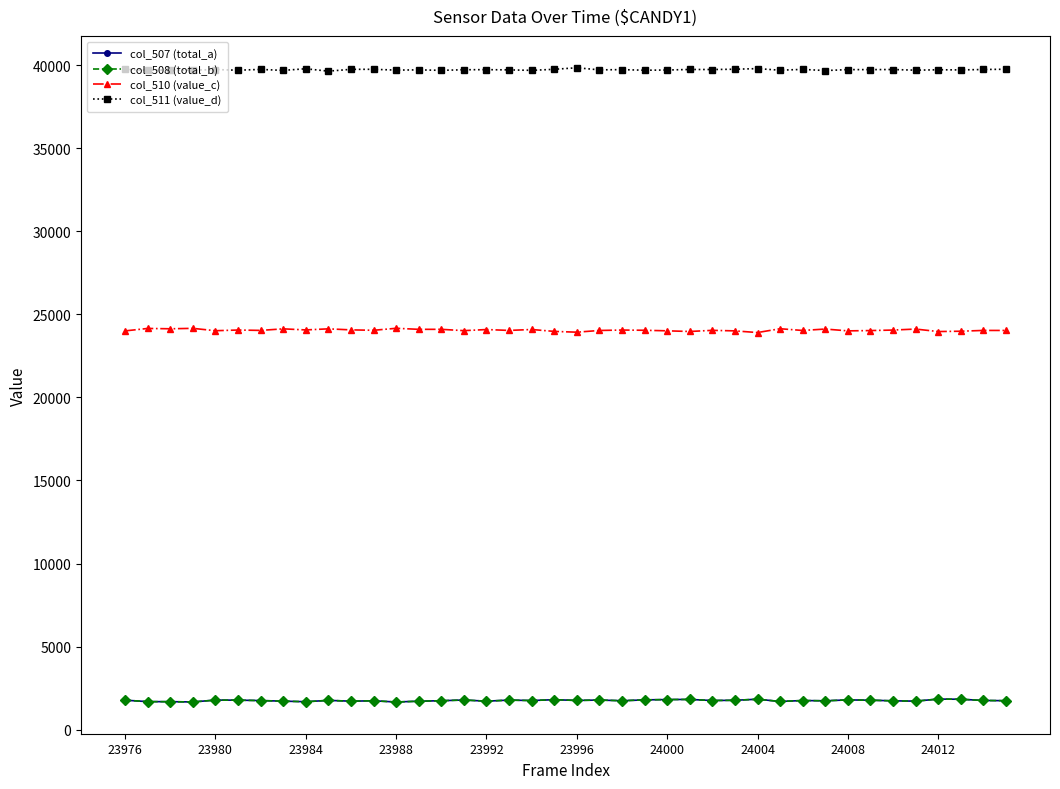

What is the maximum value shown in the chart?

39849